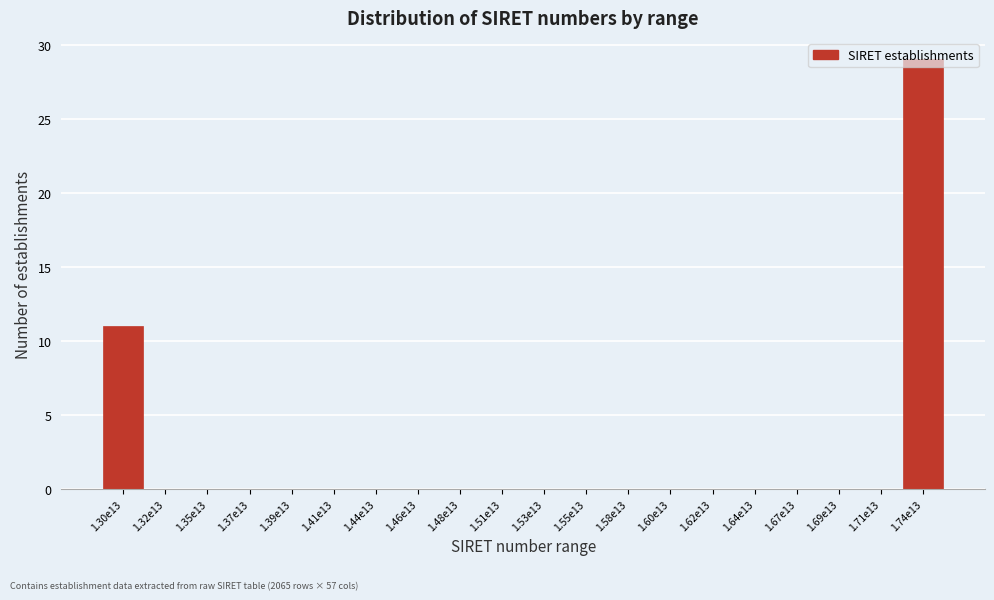

What is the greatest value displayed?

29